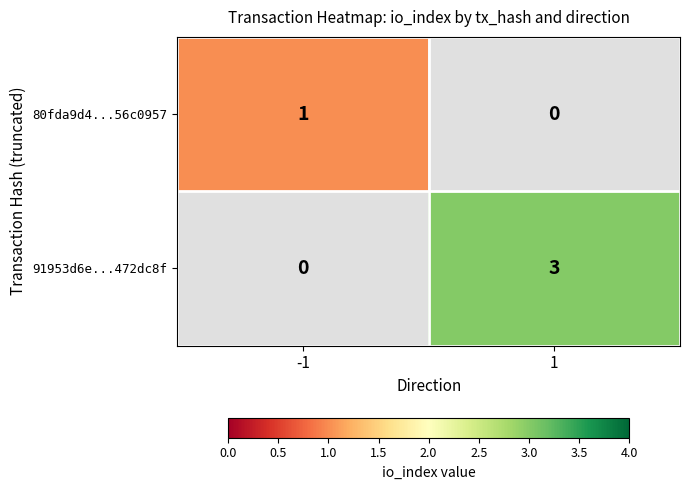

How many distinct data groups are displayed?

2